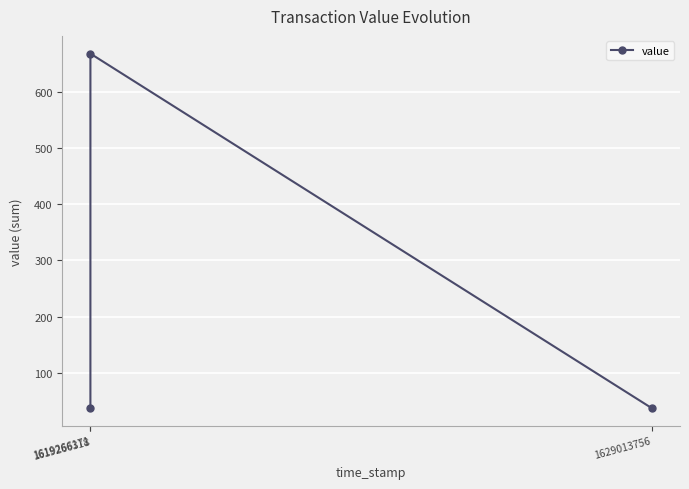

What is the ratio of the value at 1619266171 to the value at 1619266318?

0.1